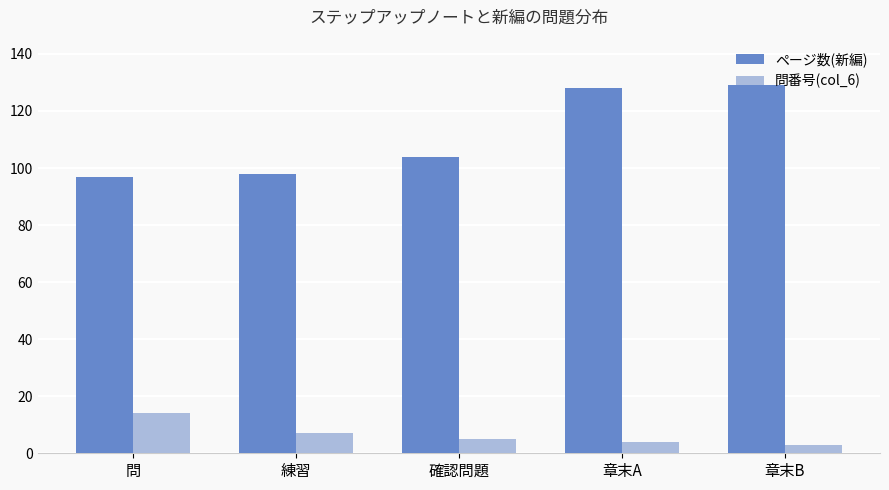

What is the value of the ページ数(新編) bar at the 4th from the left?

128